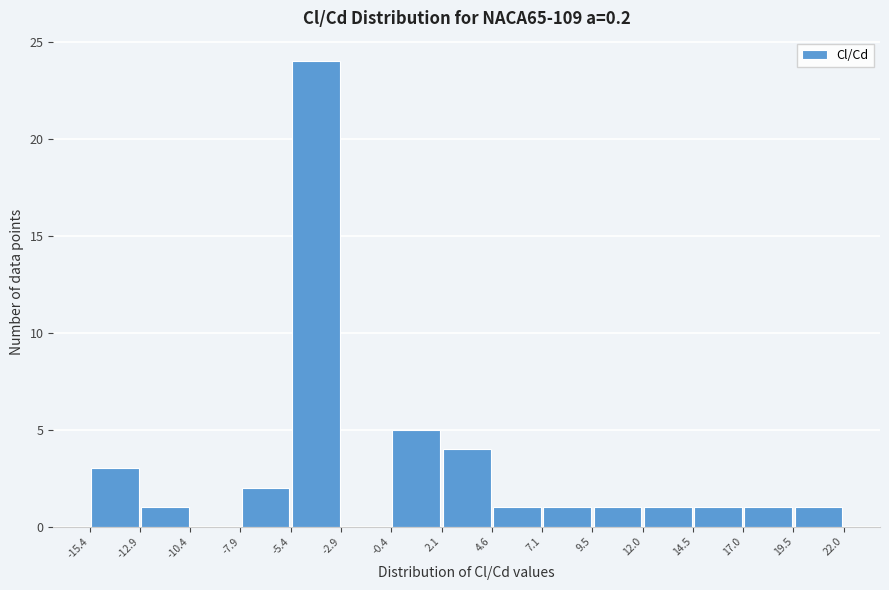

Which range on the x-axis has the tallest bar?

-5.4 to -2.9